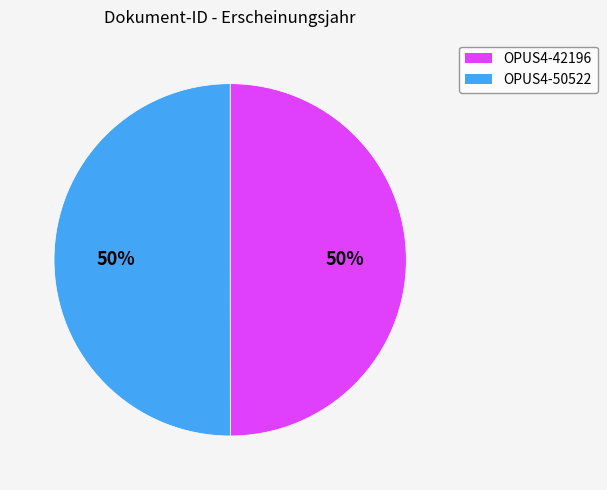

Do OPUS4-50522 and OPUS4-42196 together represent more than half of the pie?

Yes